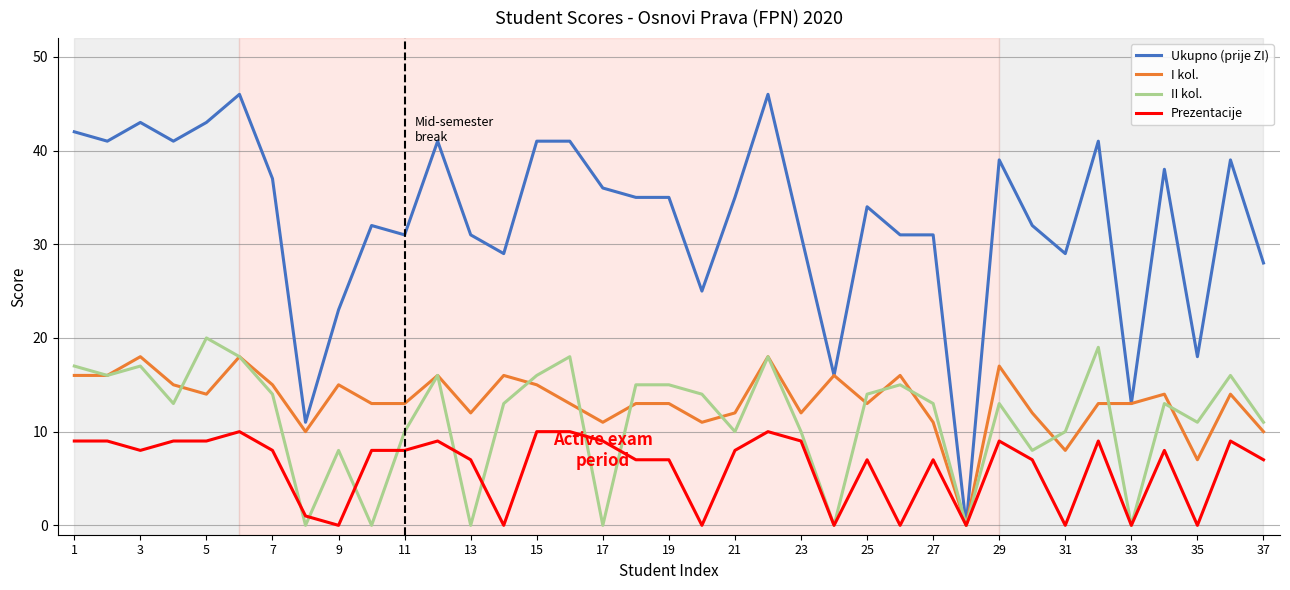

Which series has the widest spread of values?

Ukupno (prije ZI)